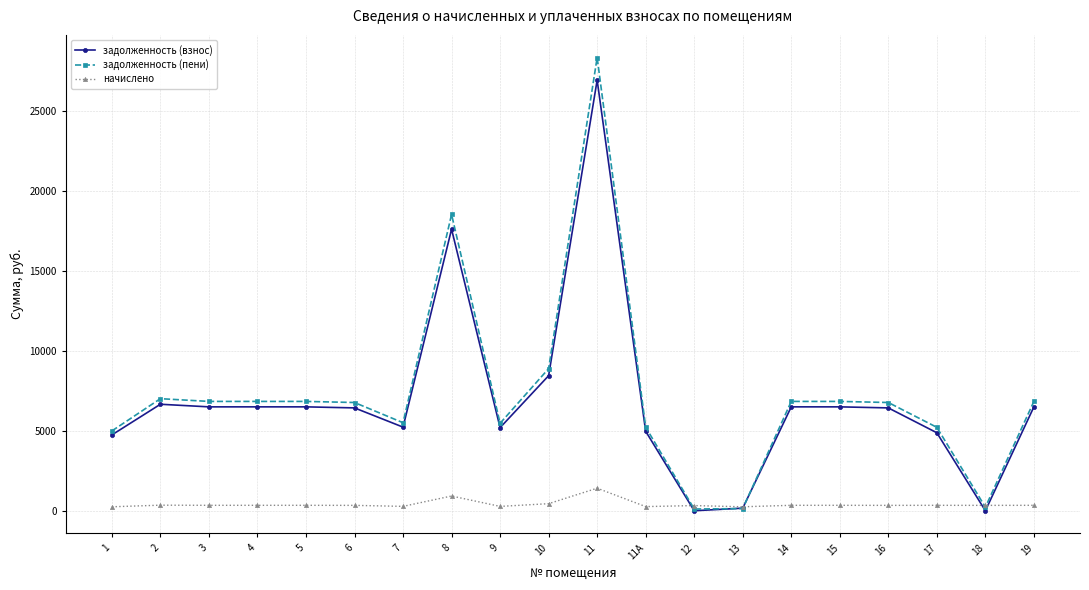

True or false: задолженность (пени) has more than 1 points higher than both neighbors.

True